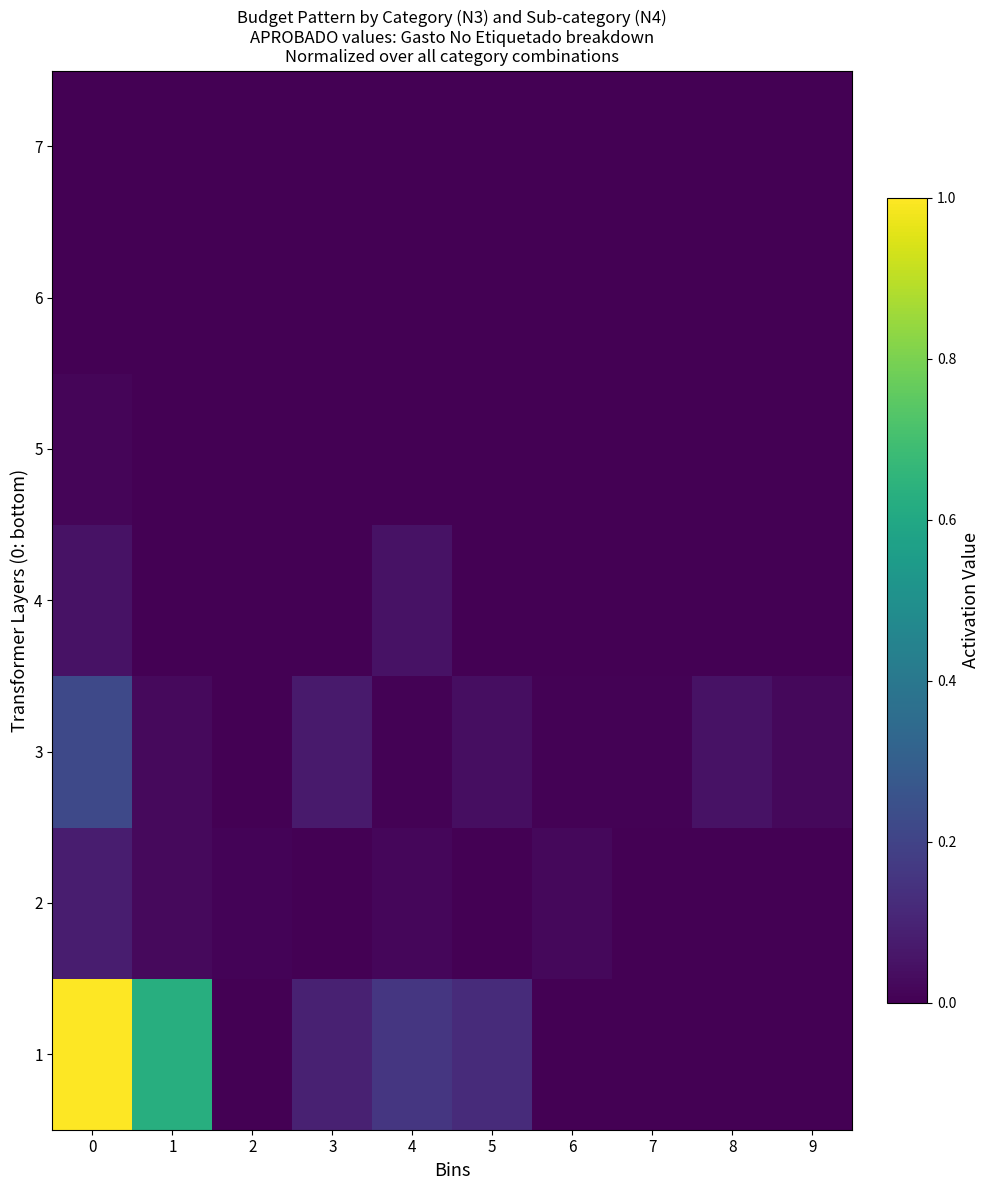

At which label is row_3 closest to 0?

1